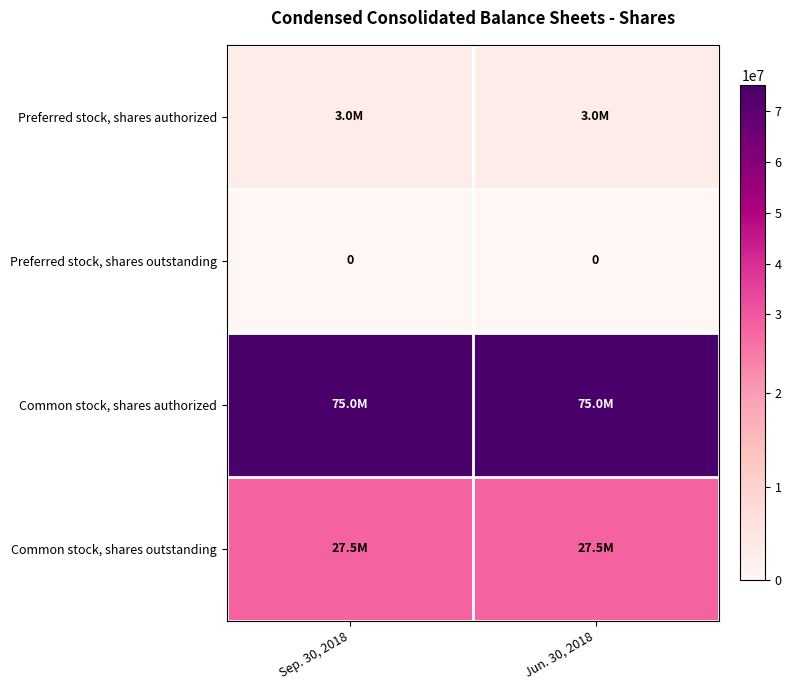

The value of Preferred stock, shares outstanding at Sep. 30, 2018 is 0. True or false?

True